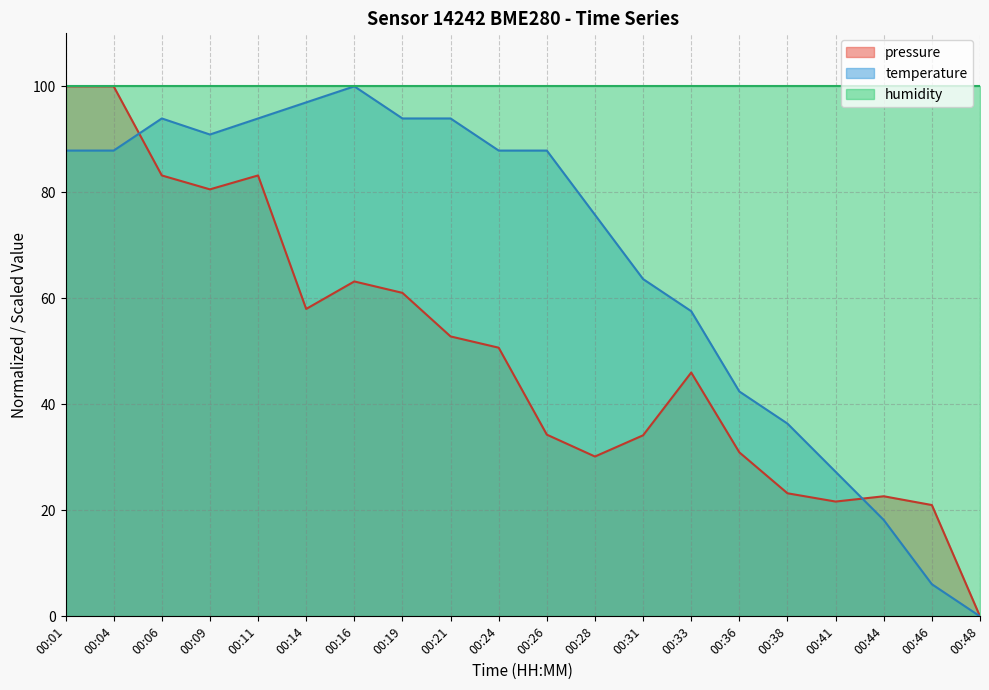

How many interior local valleys does the pressure series have?

4